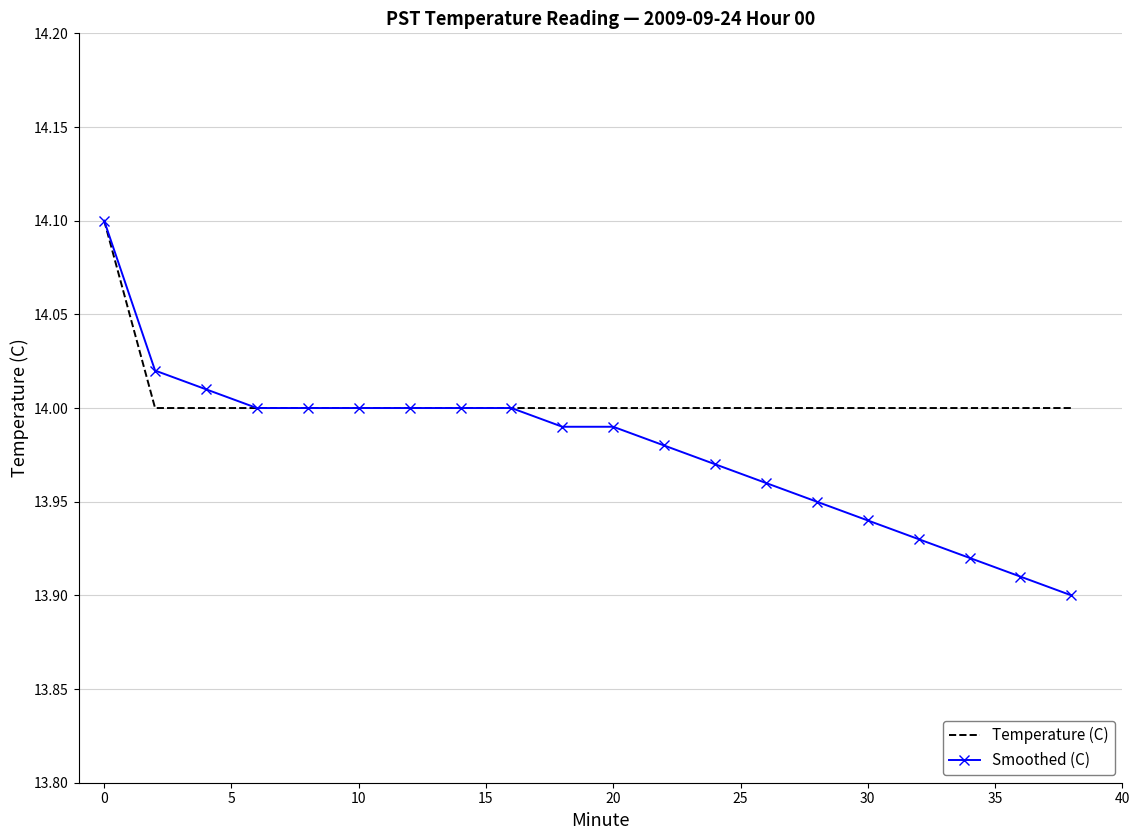

What is the maximum value shown in the chart?

14.1